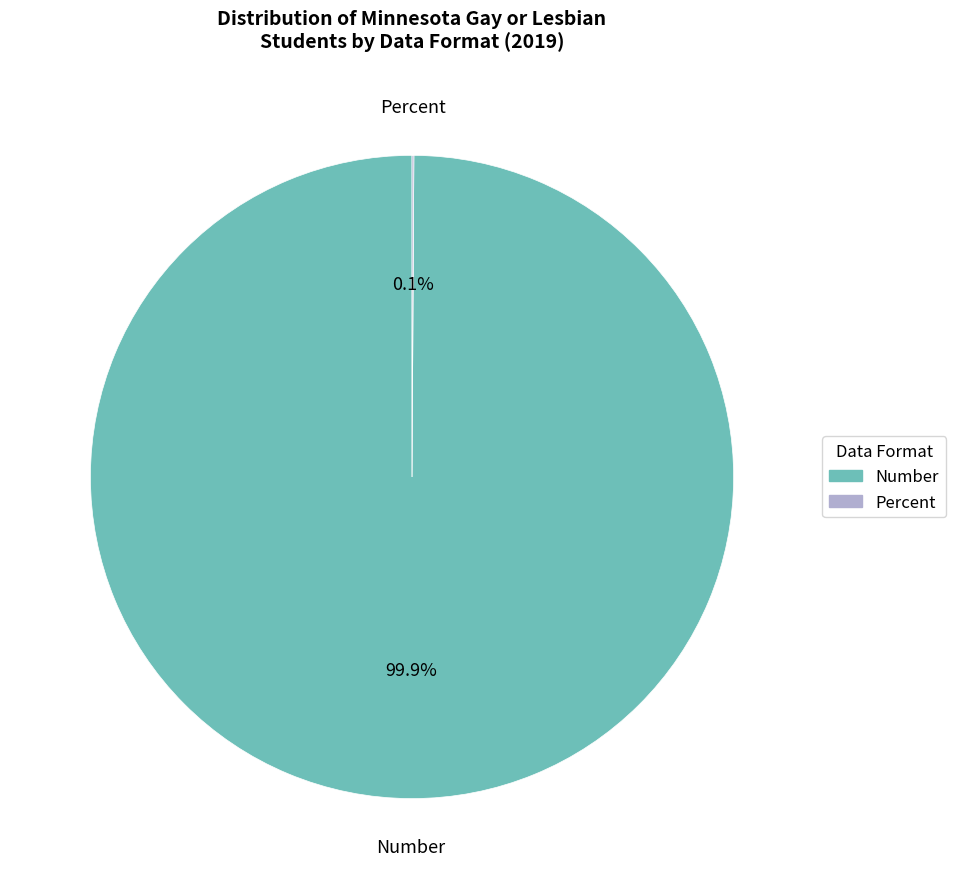

Which slice is the largest?

Number